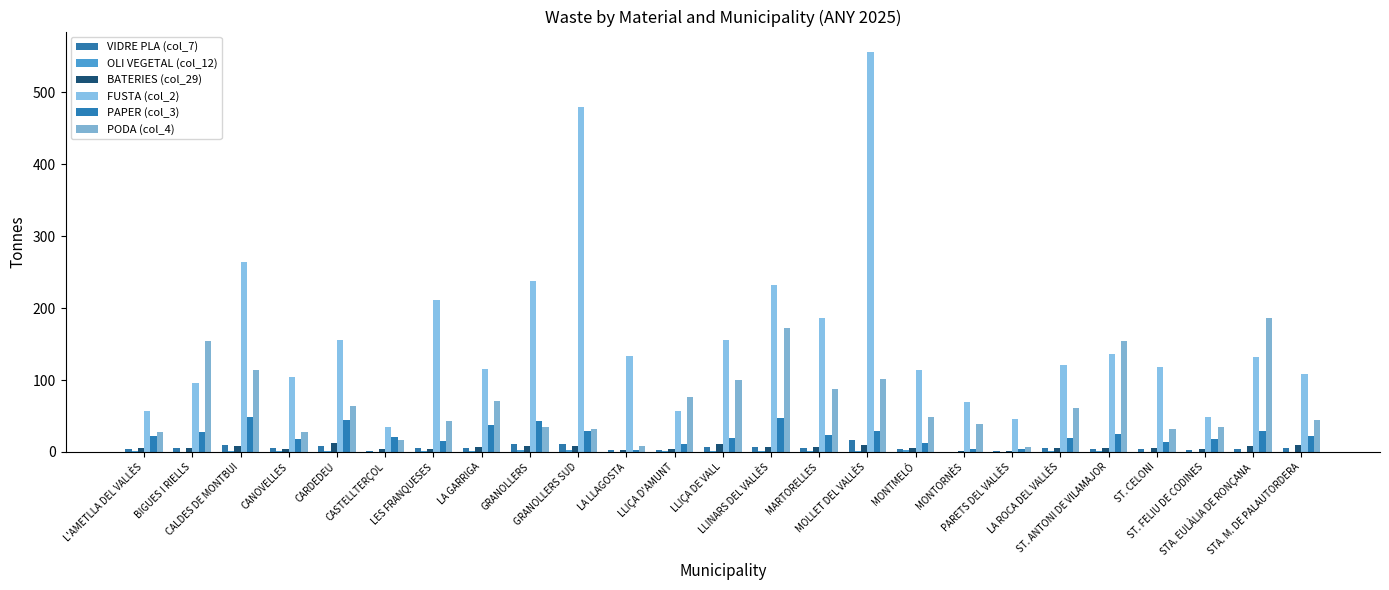

How many values in the PODA (col_4) series exceed 49?

13